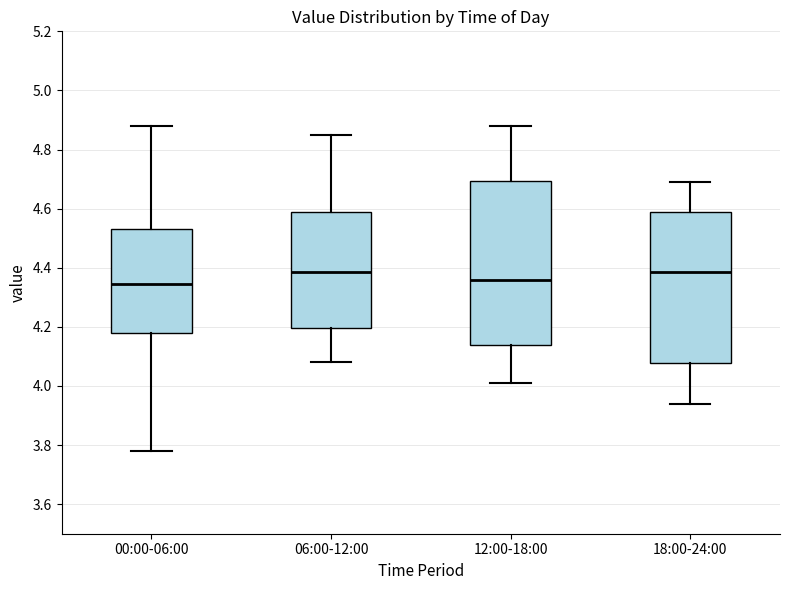

Which box is the tallest, from its lower edge to its upper edge?

12:00-18:00